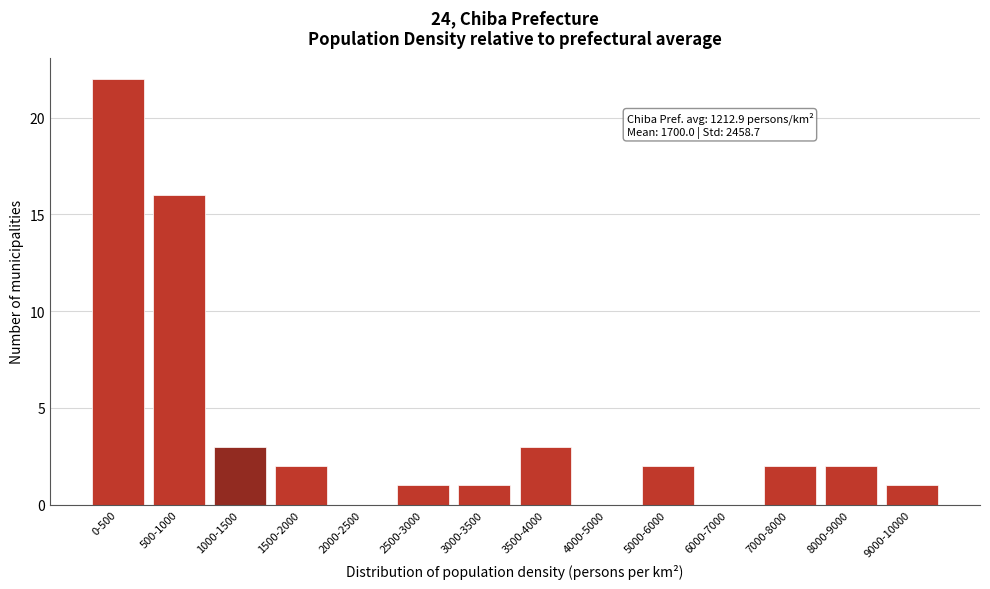

Reading left to right, list all the values displayed in this chart.

0-500=22	500-1000=16	1000-1500=3	1500-2000=2	2000-2500=0	2500-3000=1	3000-3500=1	3500-4000=3	4000-5000=0	5000-6000=2	6000-7000=0	7000-8000=2	8000-9000=2	9000-10000=1